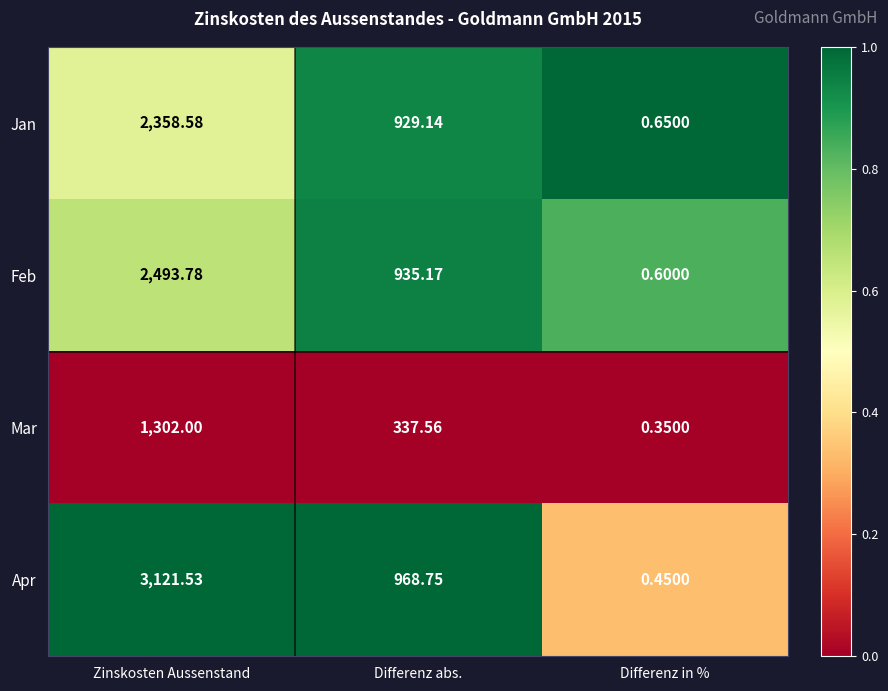

At which label does Apr first exceed 968?

Zinskosten Aussenstand